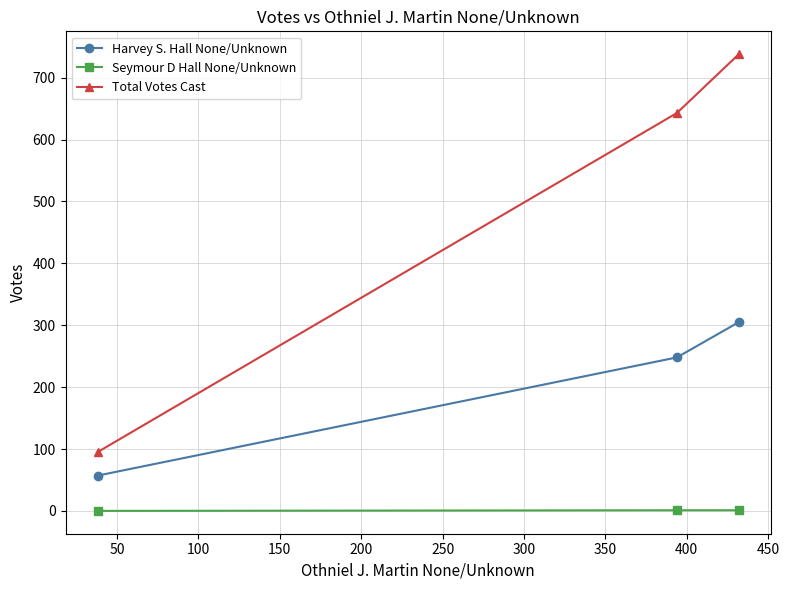

What is the highest value of the Total Votes Cast series?

738